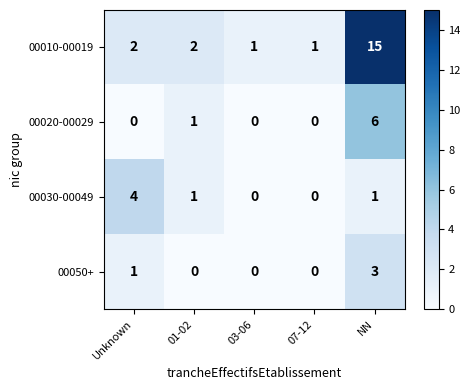

At which label is 00050+ closest to 1?

Unknown